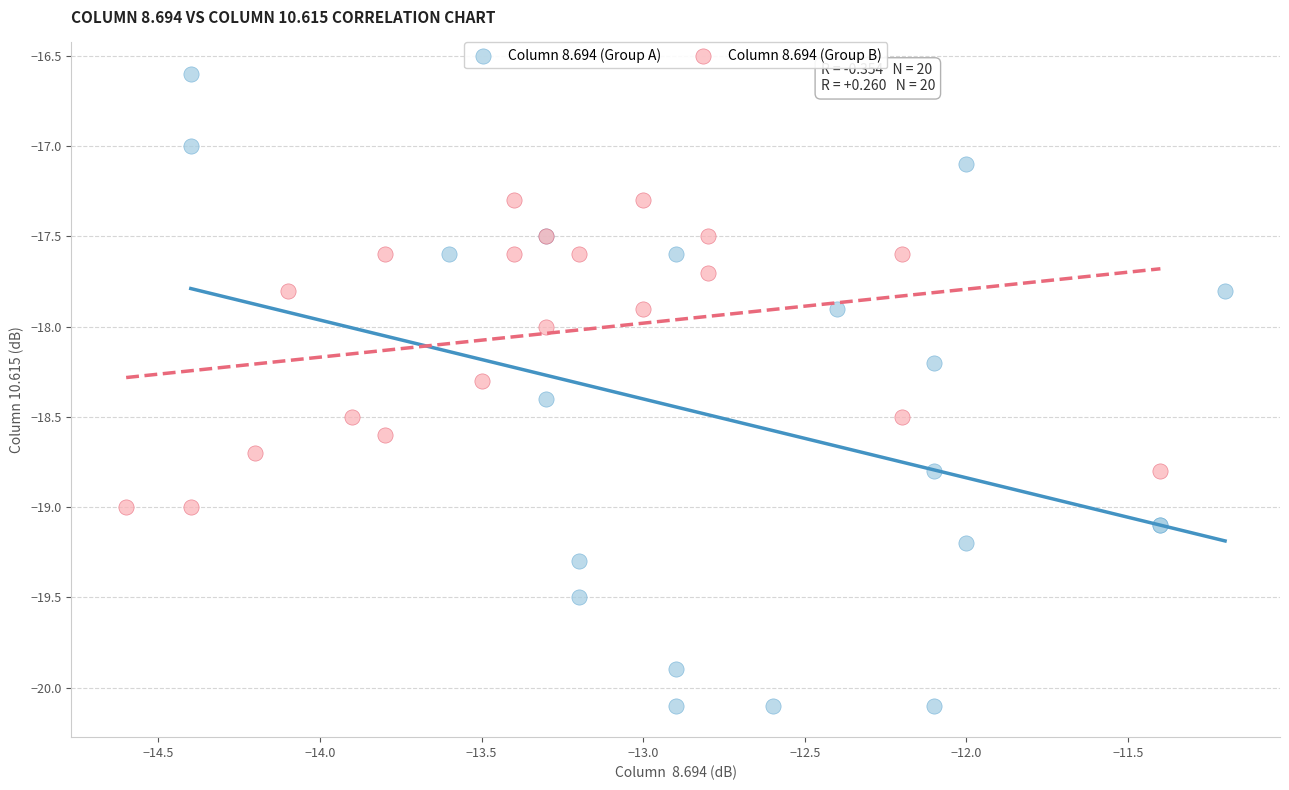

Which series has the widest spread of Y values?

Column 8.694 (Group A)